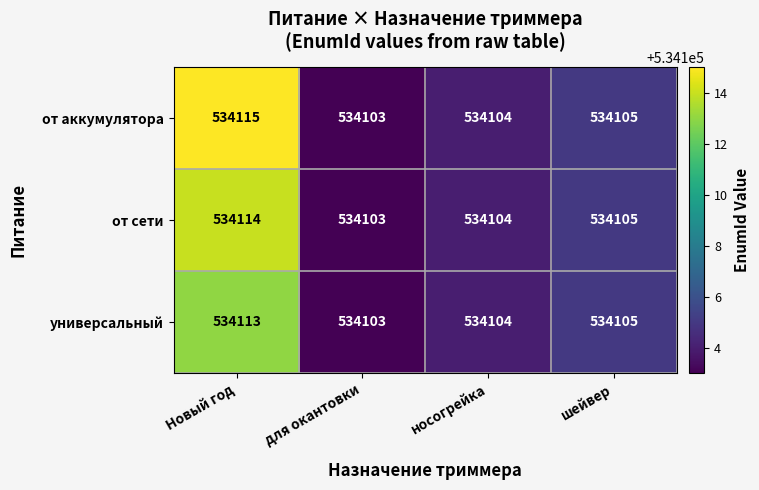

Which label corresponds to the largest value in the chart?

Новый год